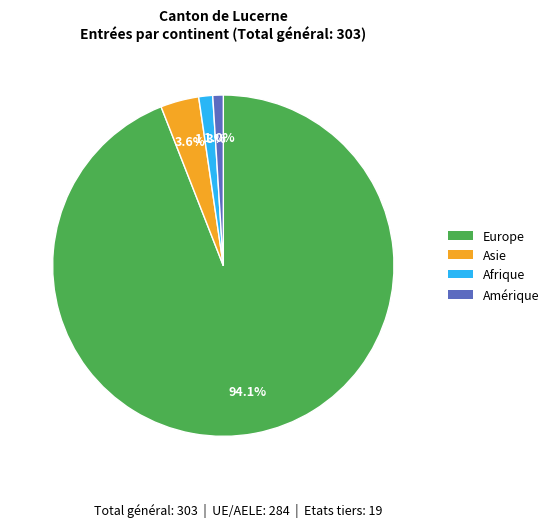

What percentage do Amérique and Asie together represent?

4.6%